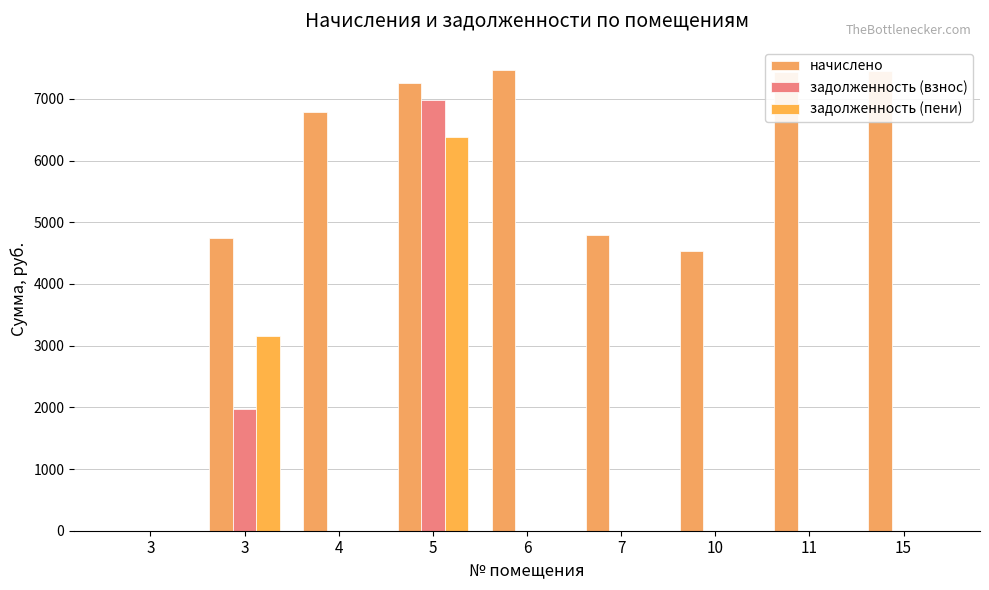

What is the difference between the second highest and minimum values in the задолженность (пени) series?

3162.4